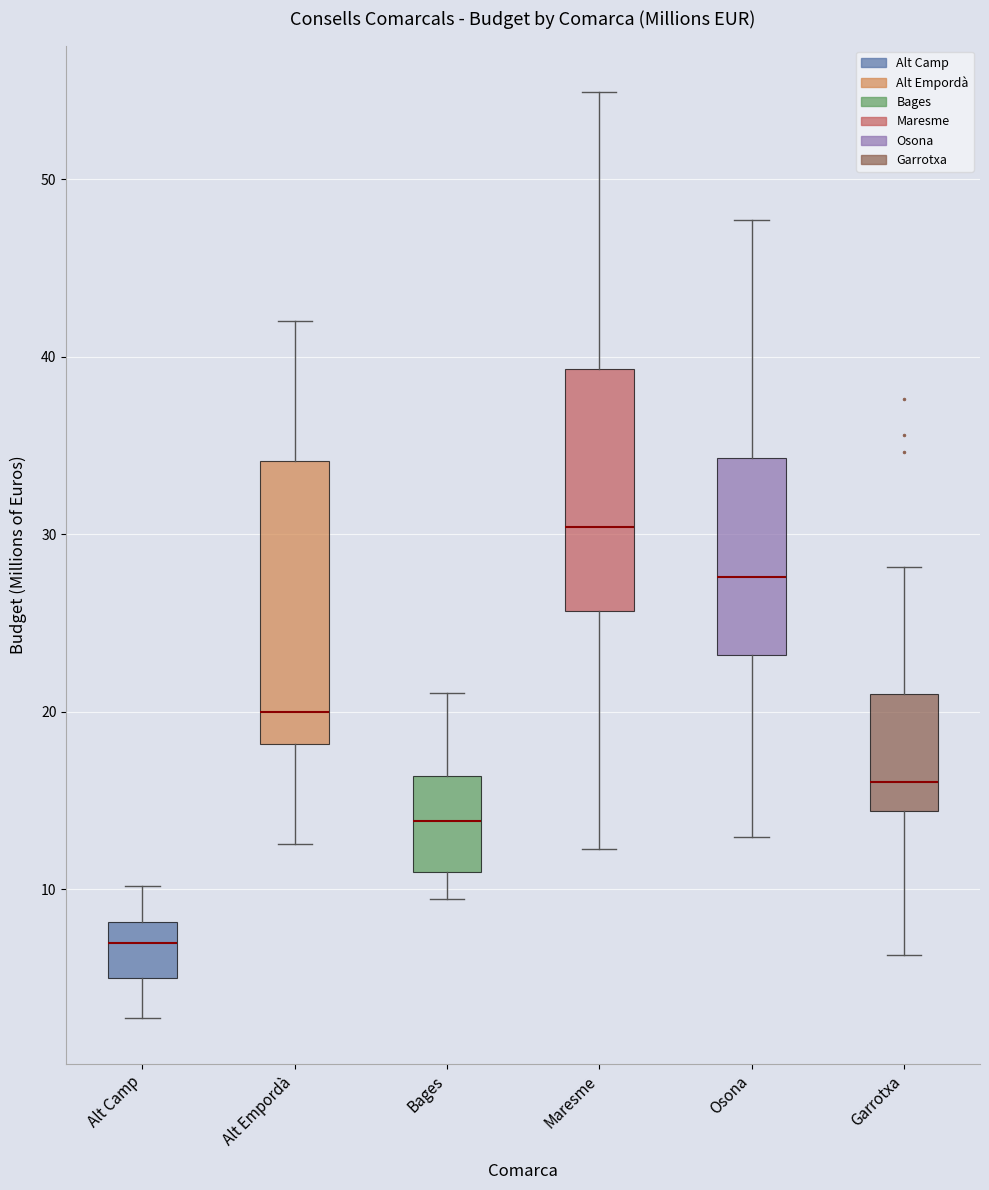

Which box is the tallest, from its lower edge to its upper edge?

Alt Empordà